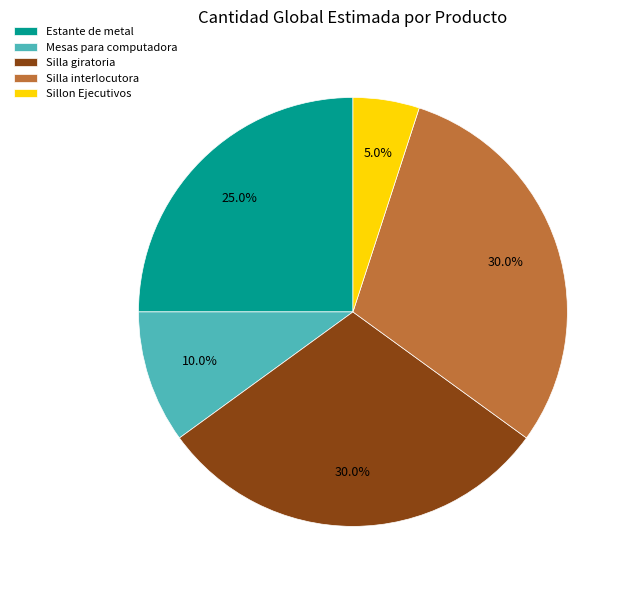

Does Mesas para computadora account for over 50% of the chart?

No